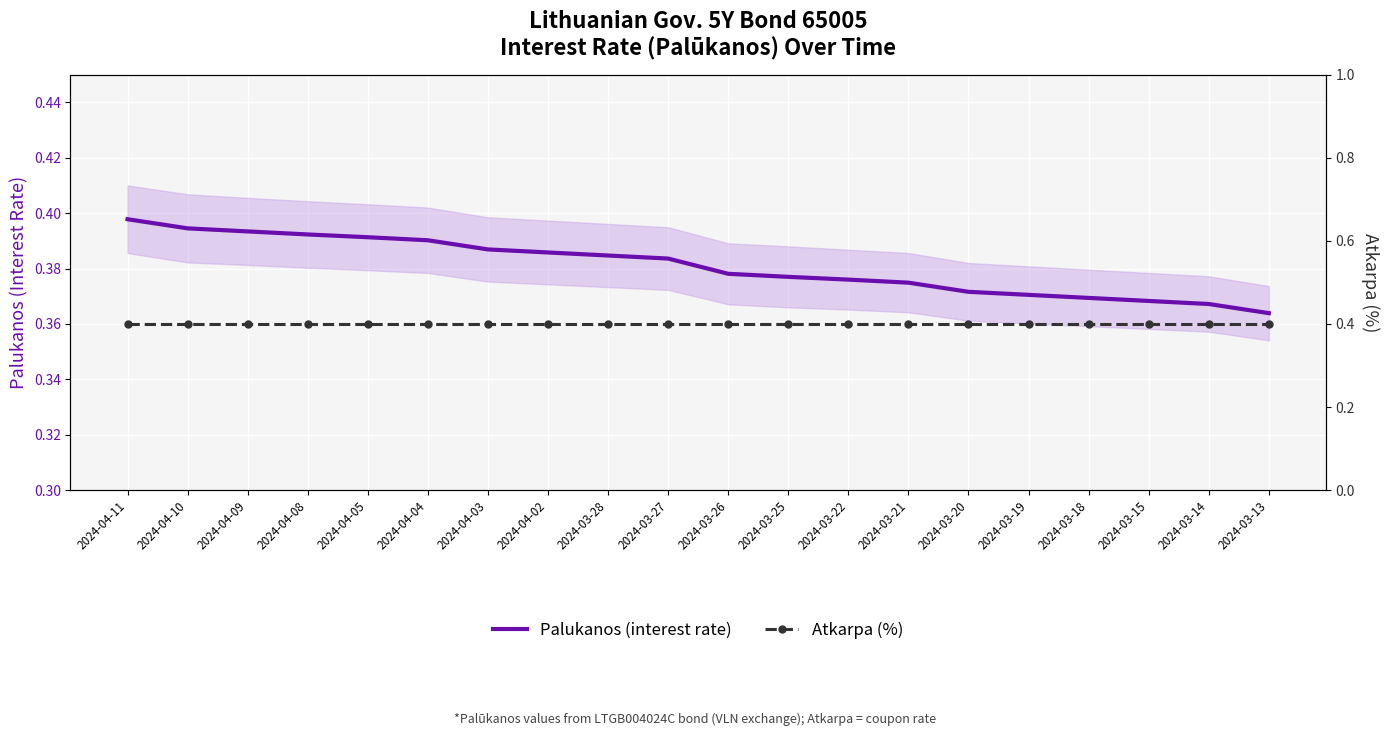

Which series has the largest range (max minus min)?

Palukanos (interest rate)